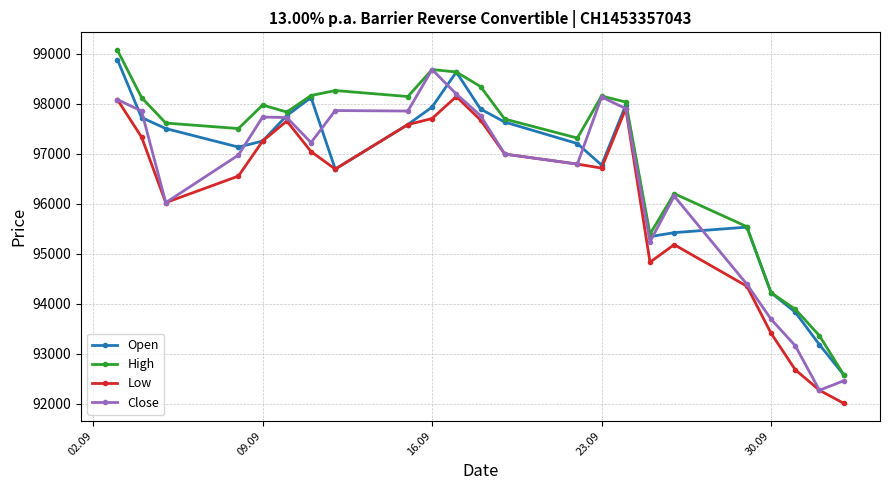

What is the value of the Open point at the 22nd from the left?

93180